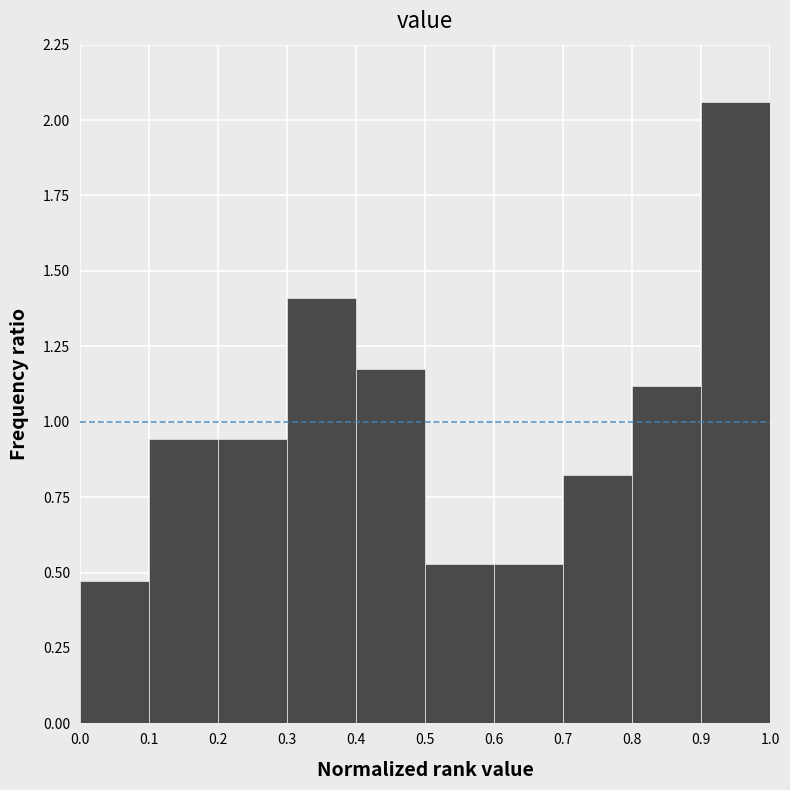

Reading left to right, transcribe this chart: for each bar, give the range it covers on the x-axis and its height. The values are not printed on the chart, so give them approximately, as read against the axis.

0.0 to 0.1: 0.45
0.1 to 0.2: 0.95
0.2 to 0.3: 0.95
0.3 to 0.4: 1.40
0.4 to 0.5: 1.20
0.5 to 0.6: 0.55
0.6 to 0.7: 0.55
0.7 to 0.8: 0.80
0.8 to 0.9: 1.10
0.9 to 1.0: 2.05